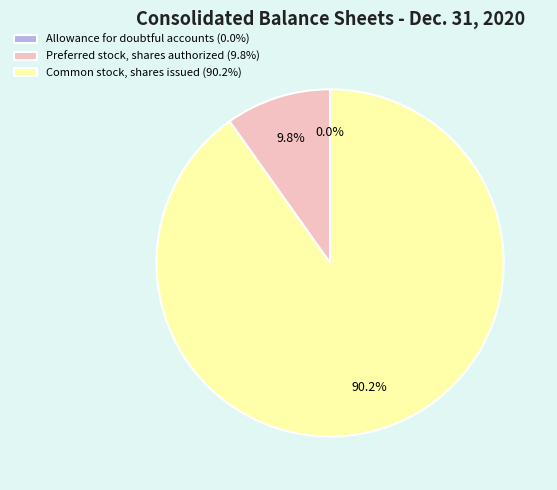

Between Preferred stock, shares authorized and Common stock, shares issued, which is larger?

Common stock, shares issued